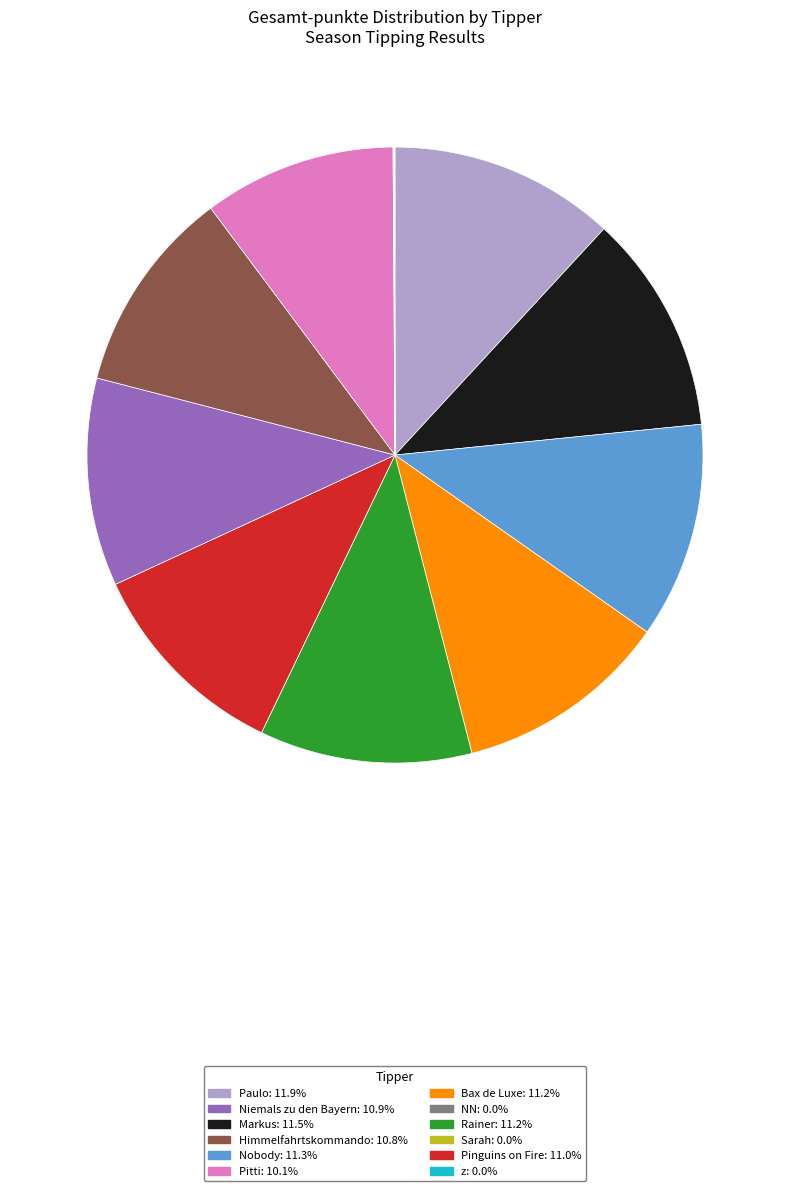

Is there any slice that represents more than half of the pie?

No